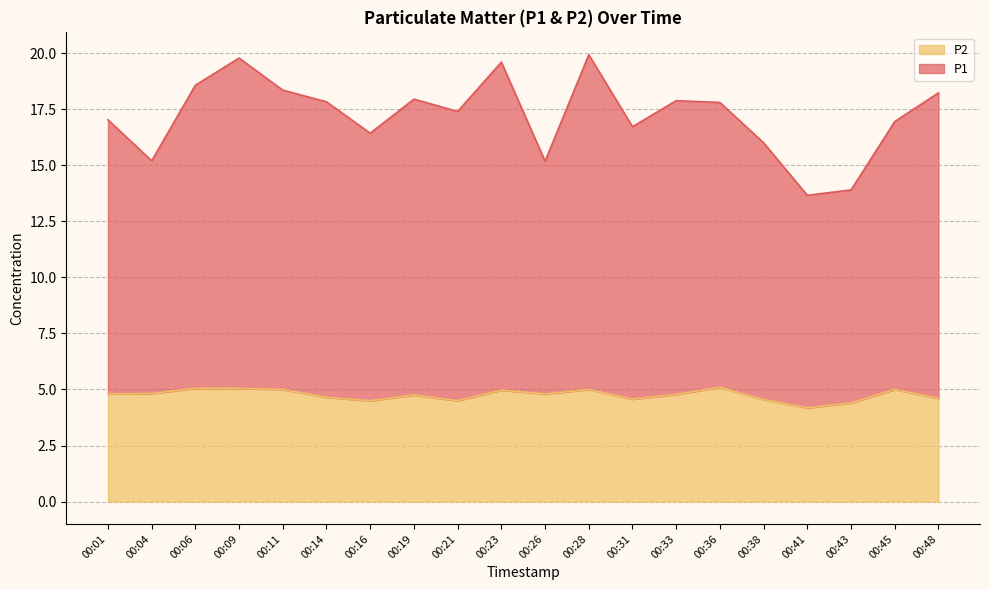

Reading left to right, list all the values displayed in this chart.

P1: 17.0	15.2	18.6	19.8	18.4	17.8	16.4	17.9	17.4	19.6	15.2	19.9	16.7	17.9	17.8	16.0	13.7	13.9	16.9	18.2
P2: 4.8	4.8	5.0	5.0	5.0	4.7	4.5	4.8	4.5	5.0	4.8	5.0	4.6	4.8	5.1	4.5	4.2	4.4	5.0	4.6